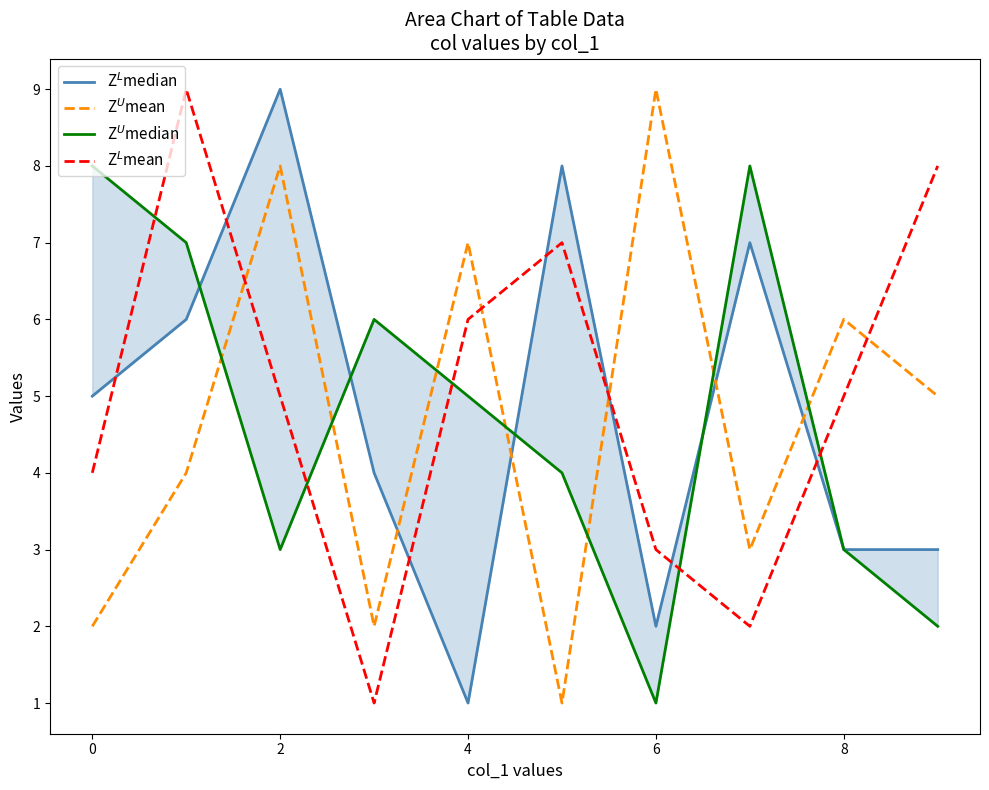

Is the value of Z$^L$median at 7 greater than the value of Z$^U$median at 9?

Yes